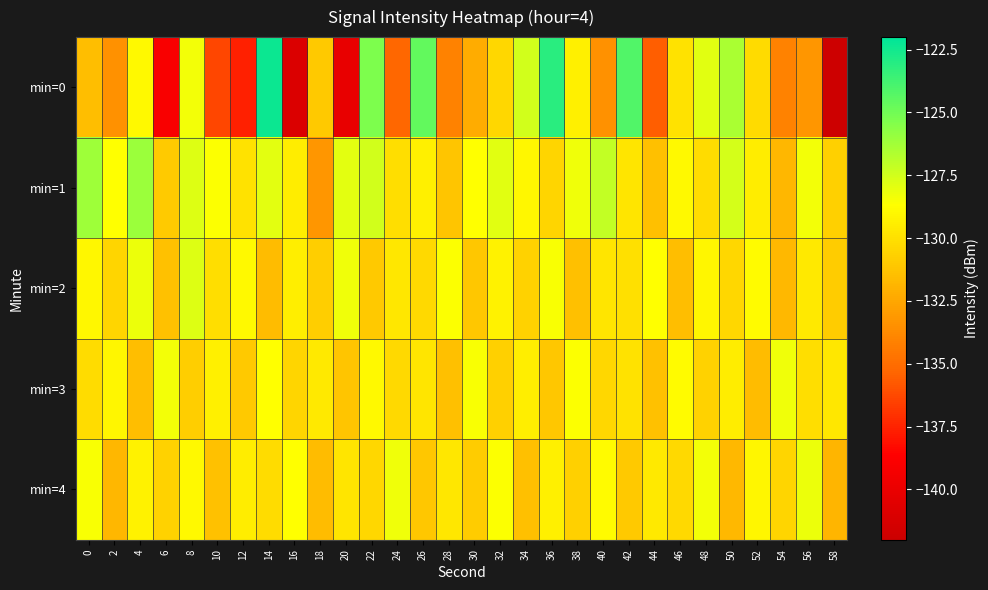

What is the smallest value displayed?

-141.9